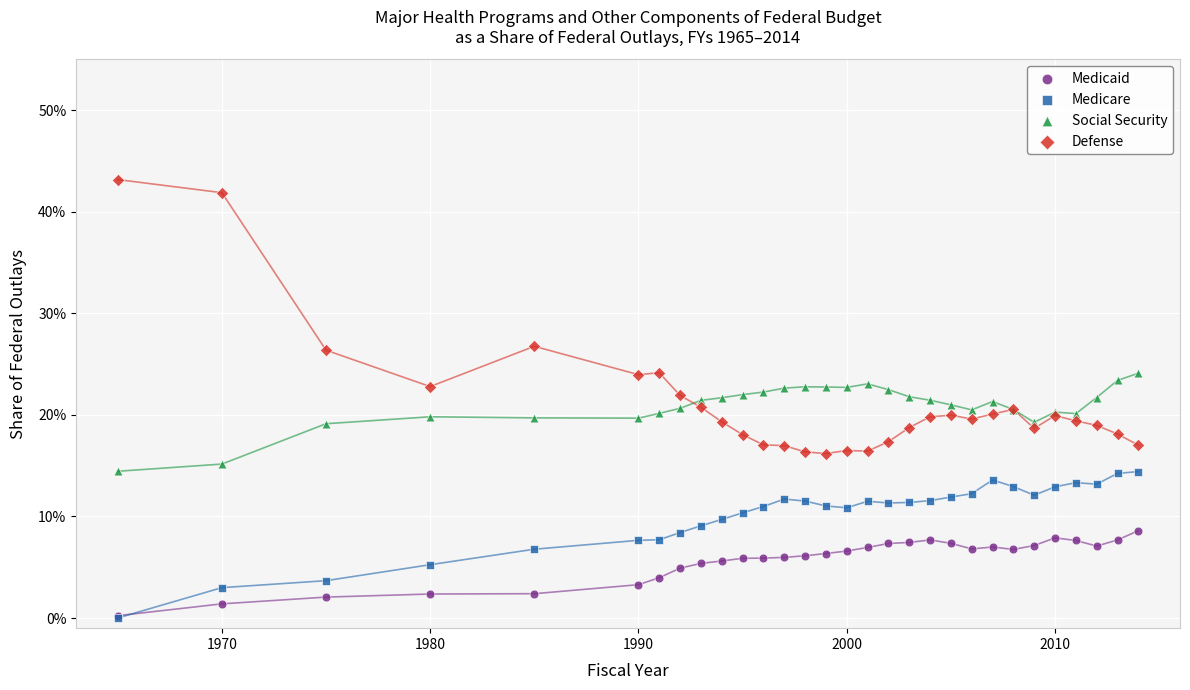

Which series reaches the maximum Y coordinate?

Defense